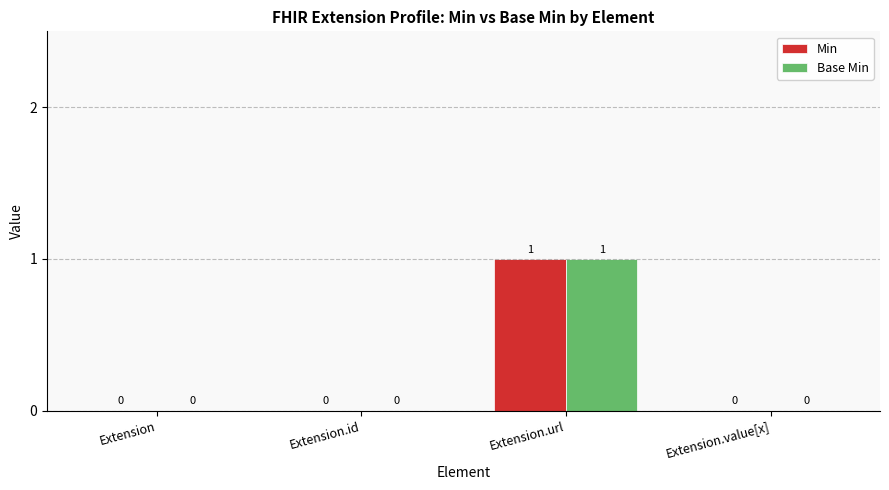

Is it true that Min equals 0 at Extension.id?

True